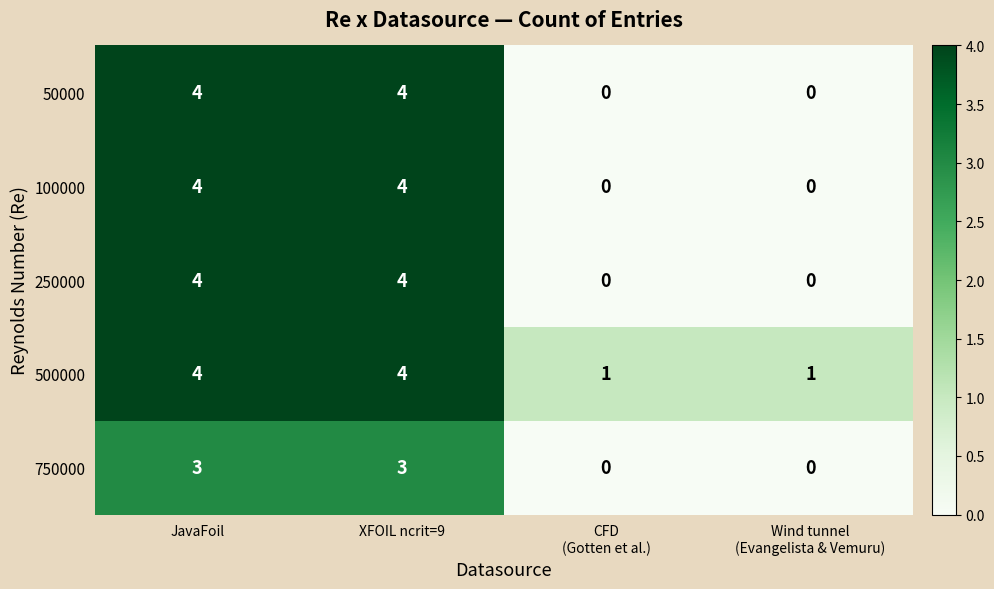

What is the difference between the maximum and second lowest values in the 250000 series?

4